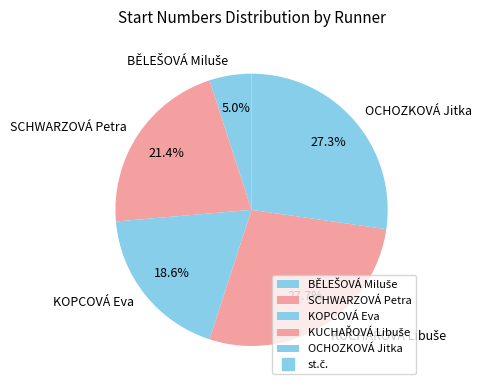

To the nearest percent, what is the average slice percentage?

20%